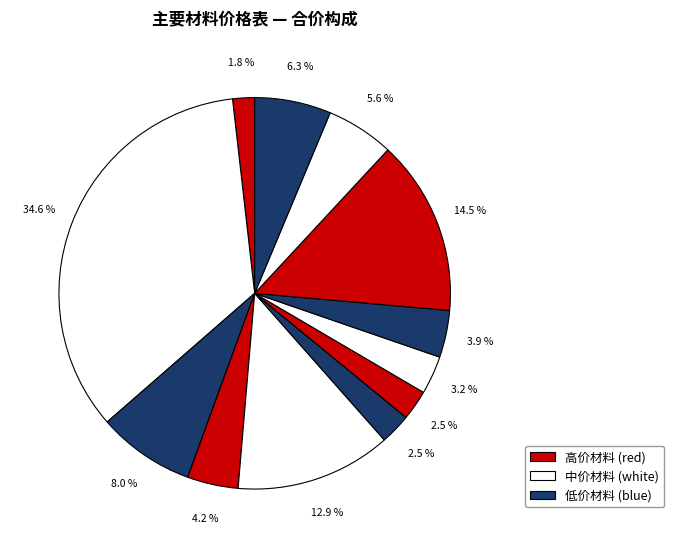

How many slices are in this pie chart?

12